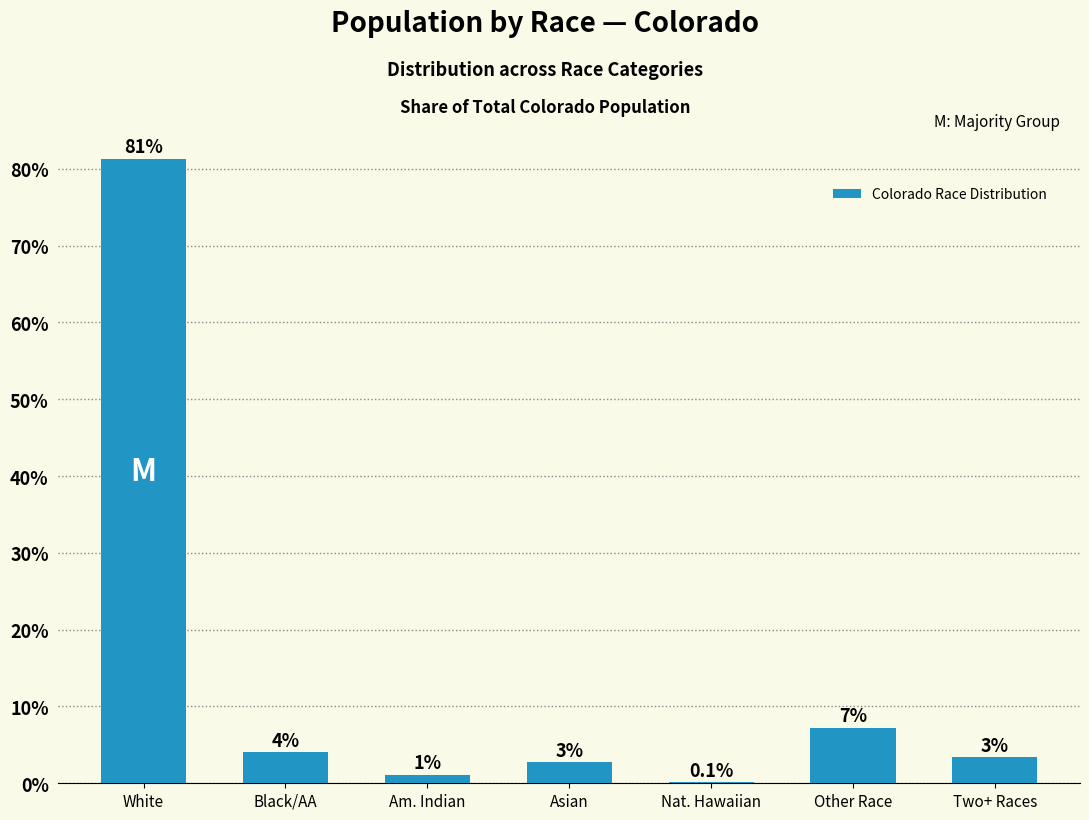

What is the change in value from Am. Indian to Nat. Hawaiian?

-1.0